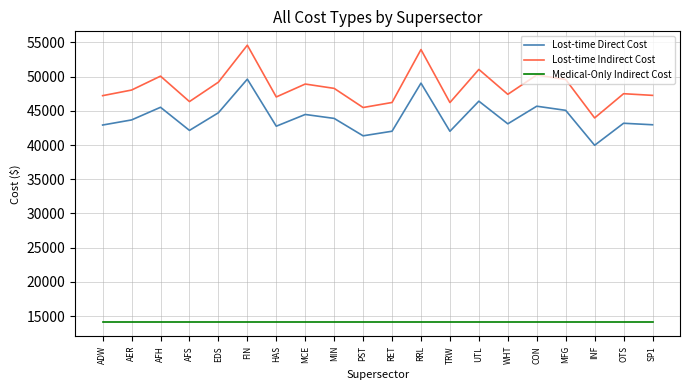

True or false: Medical-Only Indirect Cost and Lost-time Direct Cost cross at least once.

False